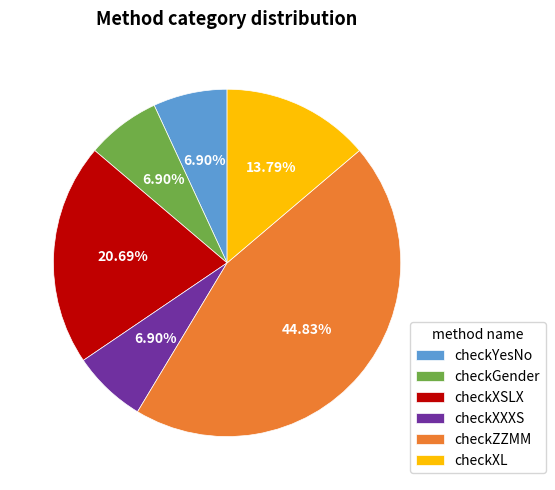

Is it true that checkXSLX is 21% of the pie?

True